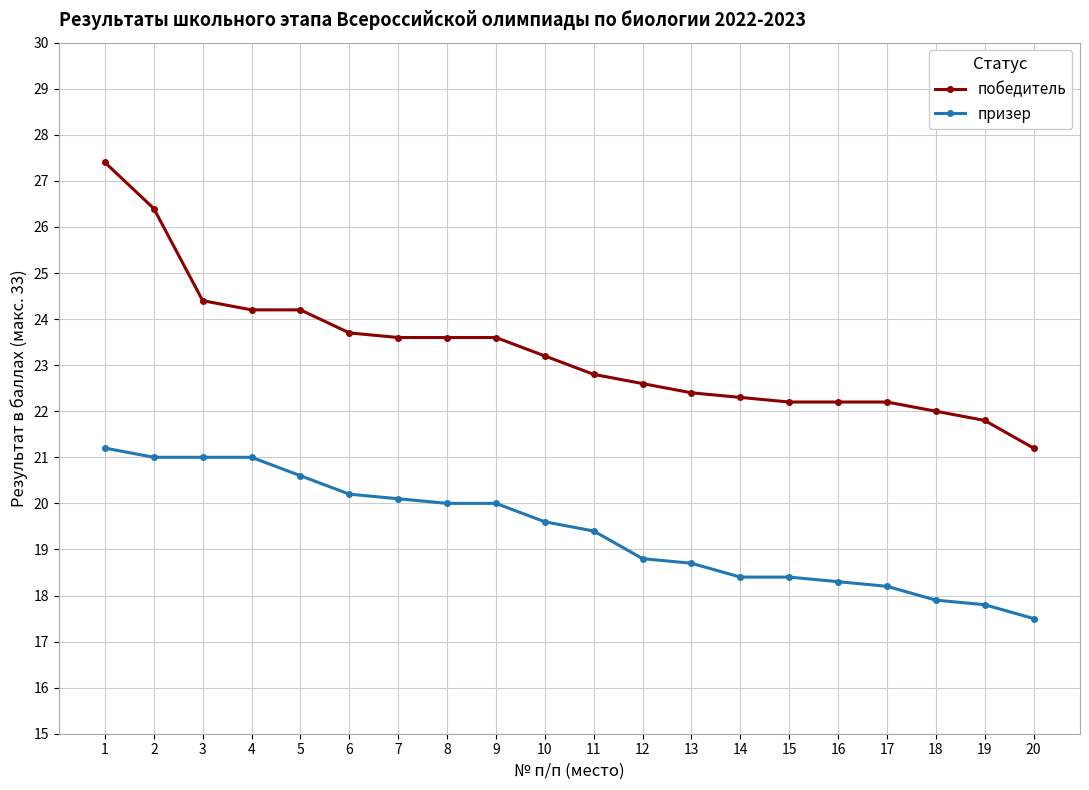

True or false: победитель and призер intersect in this chart.

False